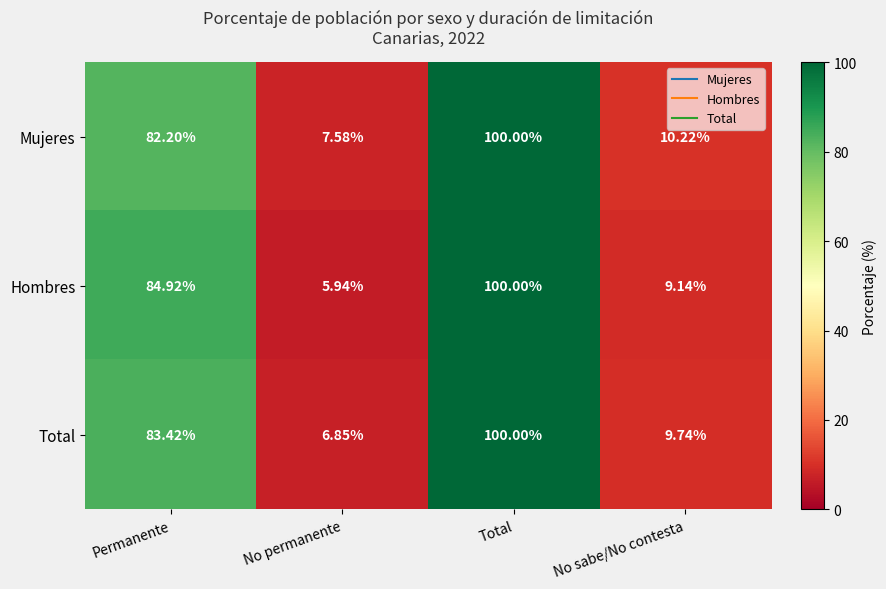

How many distinct data groups are displayed?

3